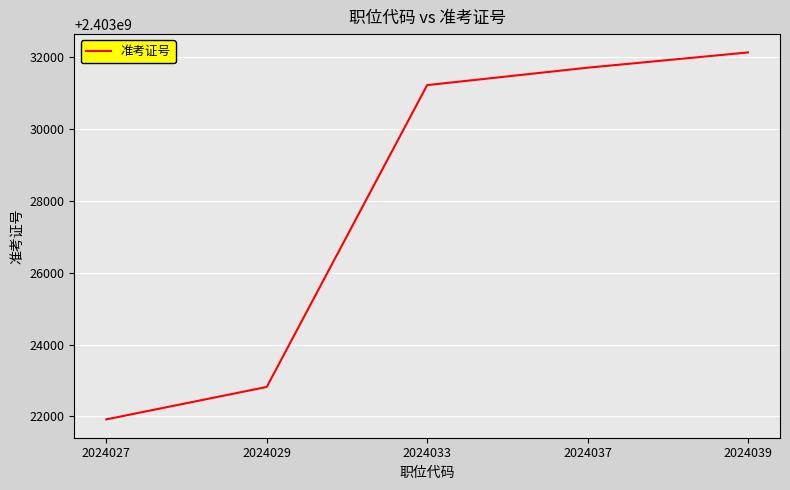

The chart shows a value of 637576843 at 2024027. True or false?

False